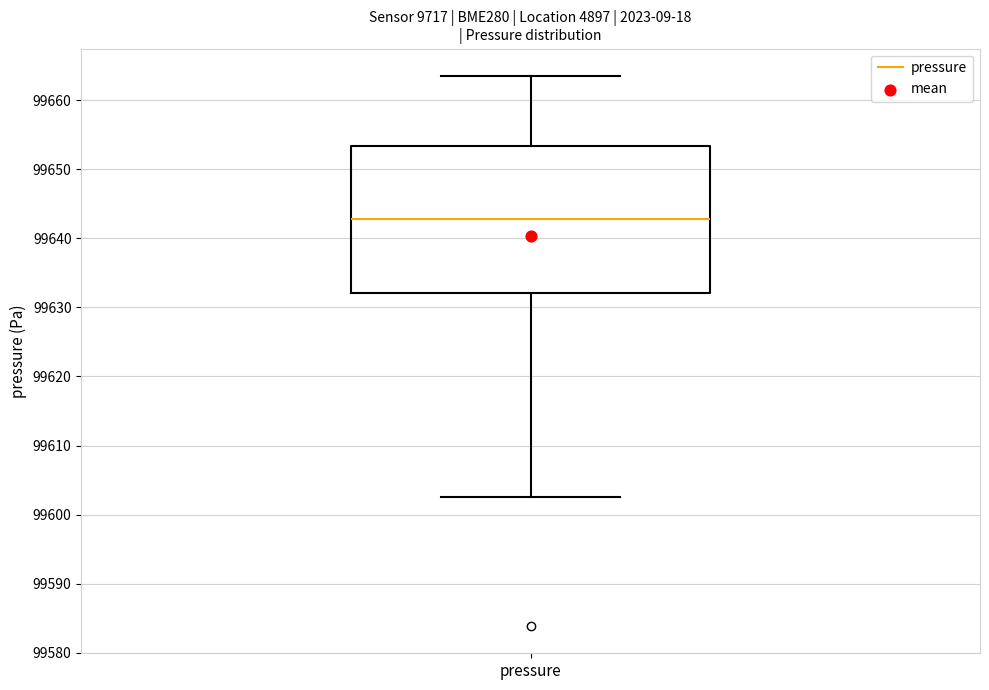

Read this box plot against the y-axis: the position of the median line, the range covered by the box, and the ends of both whiskers. The values are not printed on the chart, so give them approximately, as read against the axis.

median 99643, box 99632 to 99653, whiskers 99603 to 99663